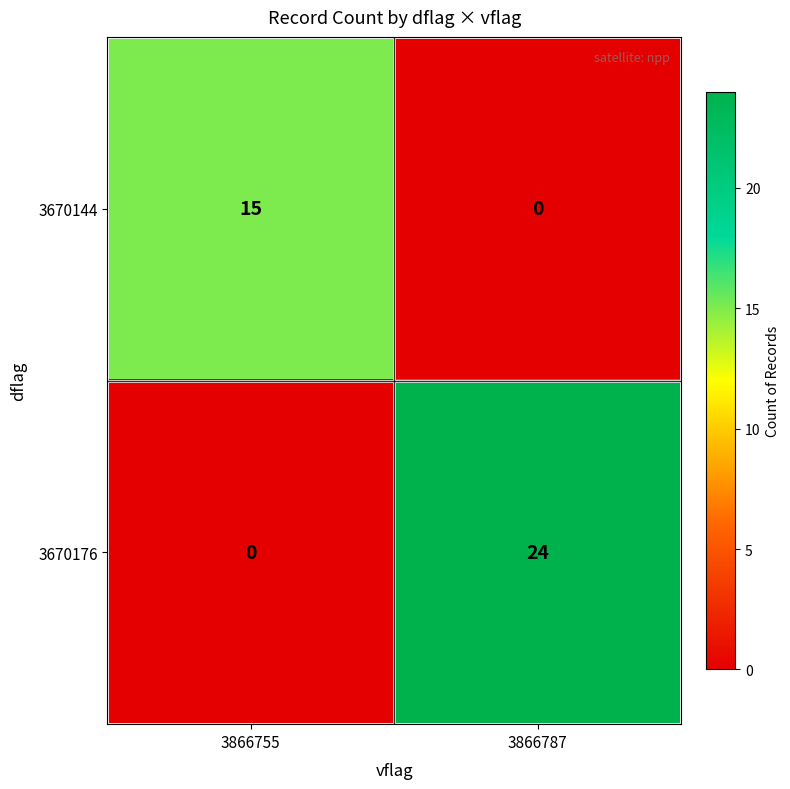

Rank the series at 3866755 from highest to lowest value.

3670144, 3670176